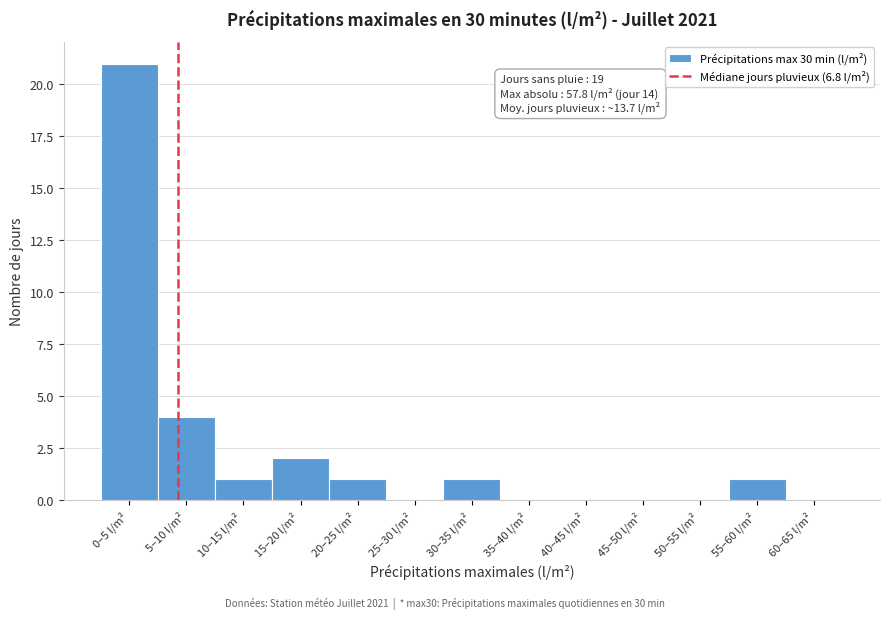

Reading left to right, transcribe all the data shown in this chart.

0–5 l/m²=21	5–10 l/m²=4	10–15 l/m²=1	15–20 l/m²=2	20–25 l/m²=1	25–30 l/m²=0	30–35 l/m²=1	35–40 l/m²=0	40–45 l/m²=0	45–50 l/m²=0	50–55 l/m²=0	55–60 l/m²=1	60–65 l/m²=0